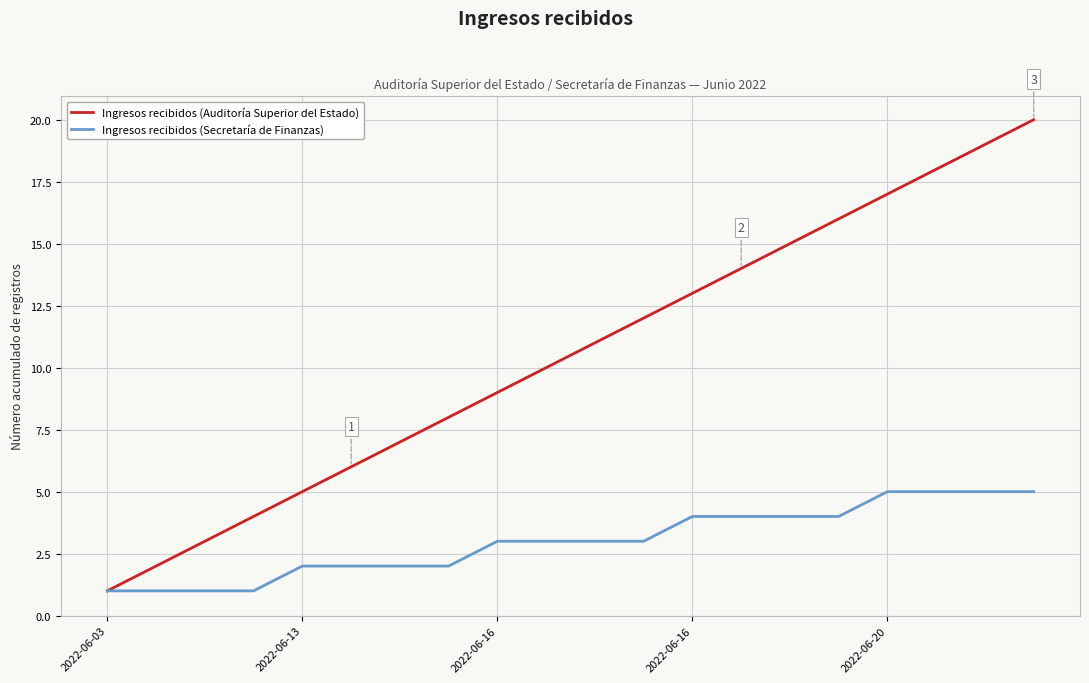

What is the highest value of the Ingresos recibidos (Secretaría de Finanzas) series?

5